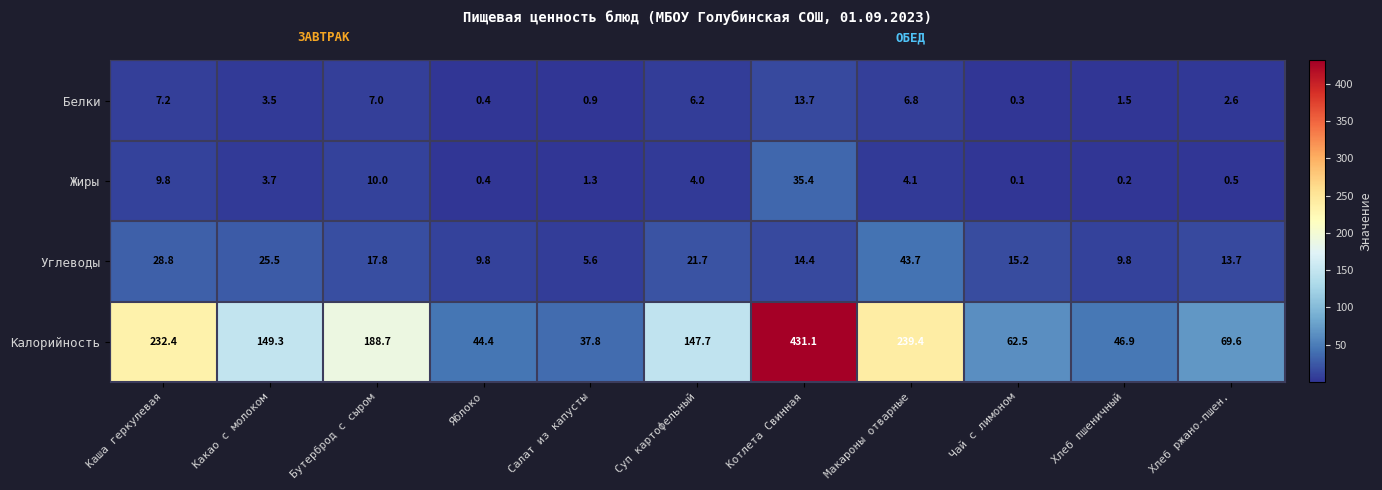

At which label is Калорийность closest to 234?

Каша геркулевая